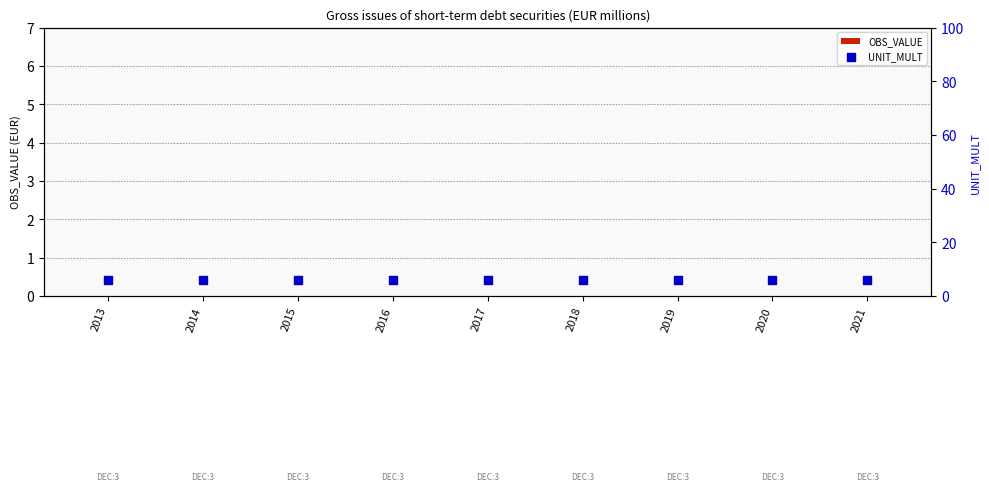

Which series reaches the maximum Y coordinate?

UNIT_MULT